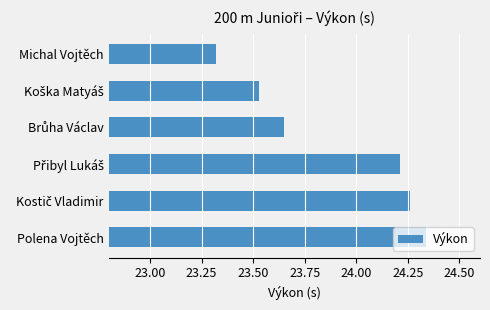

What position from the top is Michal Vojtěch?

1